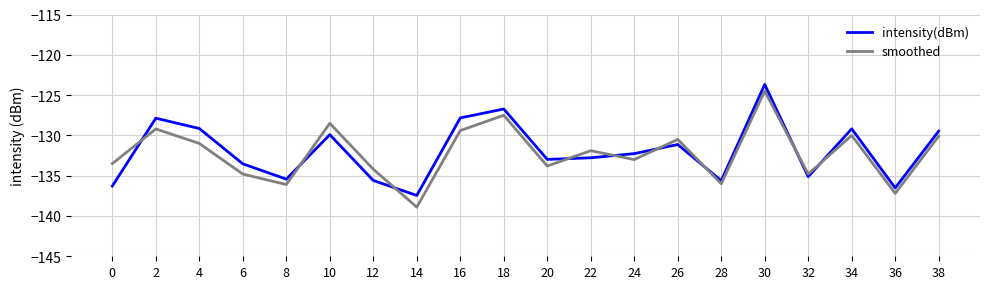

Rank the series by their maximum value, from highest to lowest.

intensity(dBm), smoothed